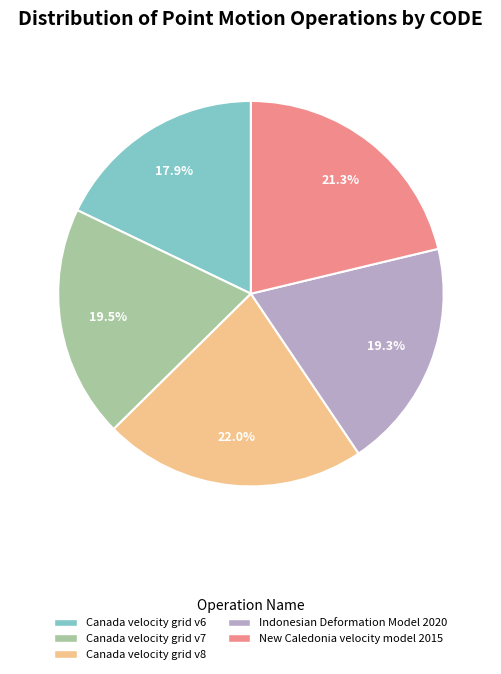

To the nearest percent, what is the difference between the Canada velocity grid v6 and New Caledonia velocity model 2015 slice percentages?

3%